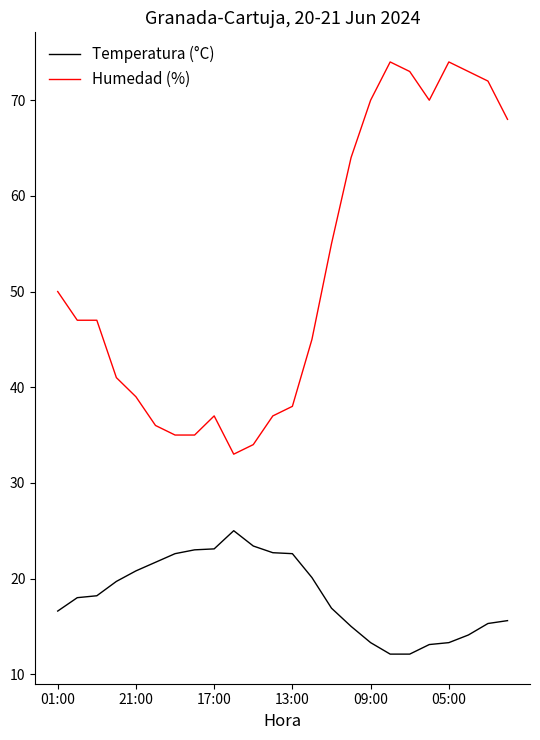

True or false: Humedad (%) and Temperatura (°C) intersect in this chart.

False